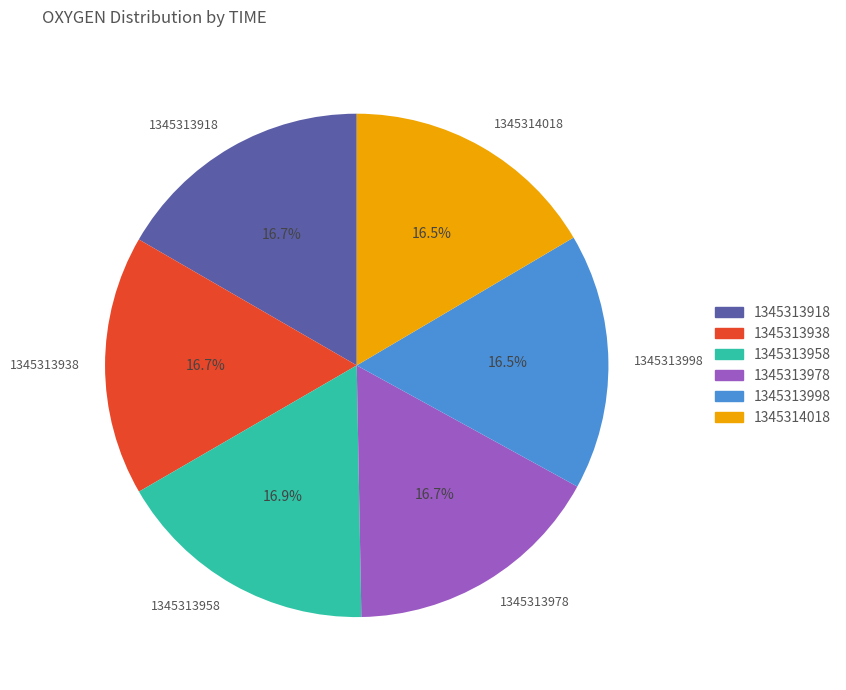

Count the number of slices in the pie.

6